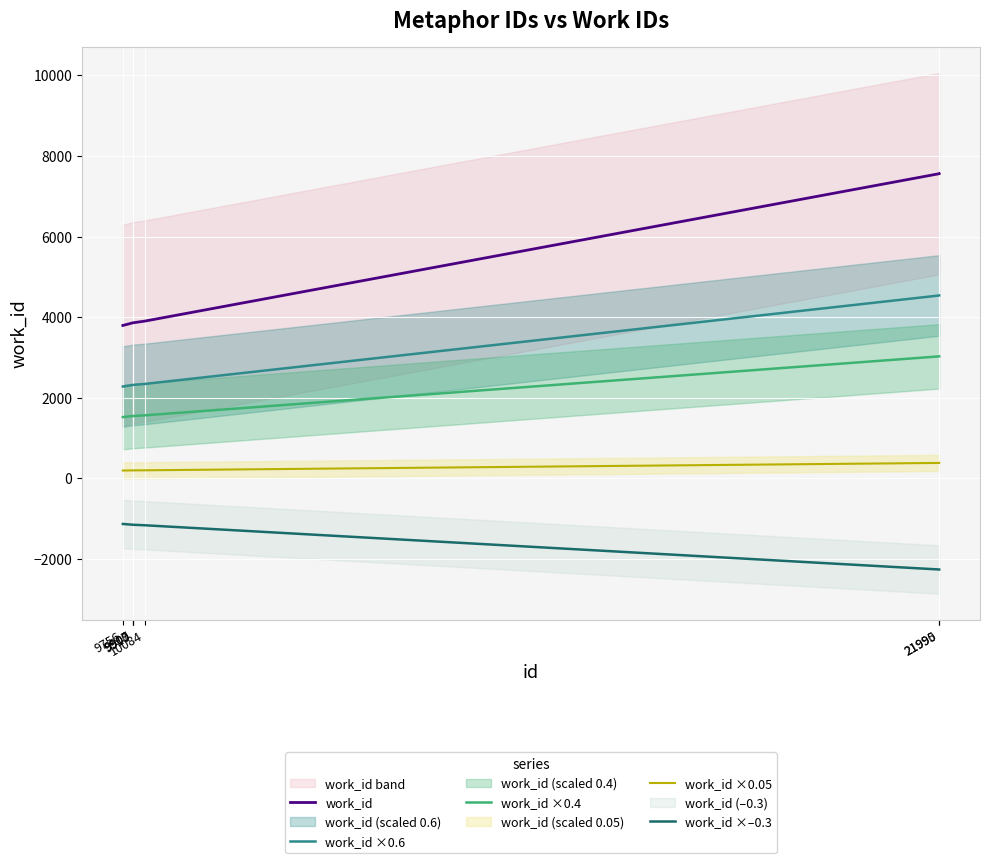

Reading left to right, transcribe all the data shown in this chart.

work_id: 3791.0	3857.0	3858.0	3858.0	3899.0	7558.0	7562.0
work_id ×0.6: 2274.6	2314.2	2314.8	2314.8	2339.4	4534.8	4537.2
work_id ×0.4: 1516.4	1542.8	1543.2	1543.2	1559.6	3023.2	3024.8
work_id ×0.05: 189.6	192.9	192.9	192.9	195.0	377.9	378.1
work_id ×–0.3: -1137.3	-1157.1	-1157.4	-1157.4	-1169.7	-2267.4	-2268.6